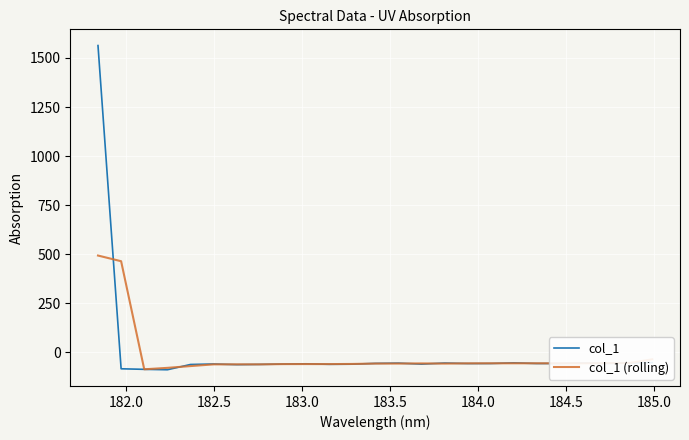

What is the smallest value displayed?

-89.1